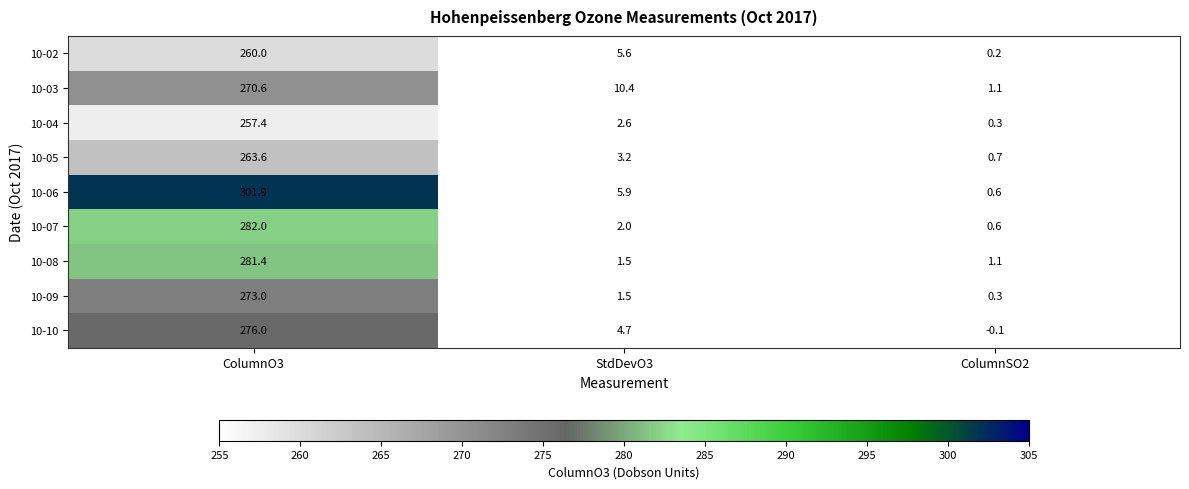

True or false: 10-09 has a value of 140.0 at ColumnO3.

False